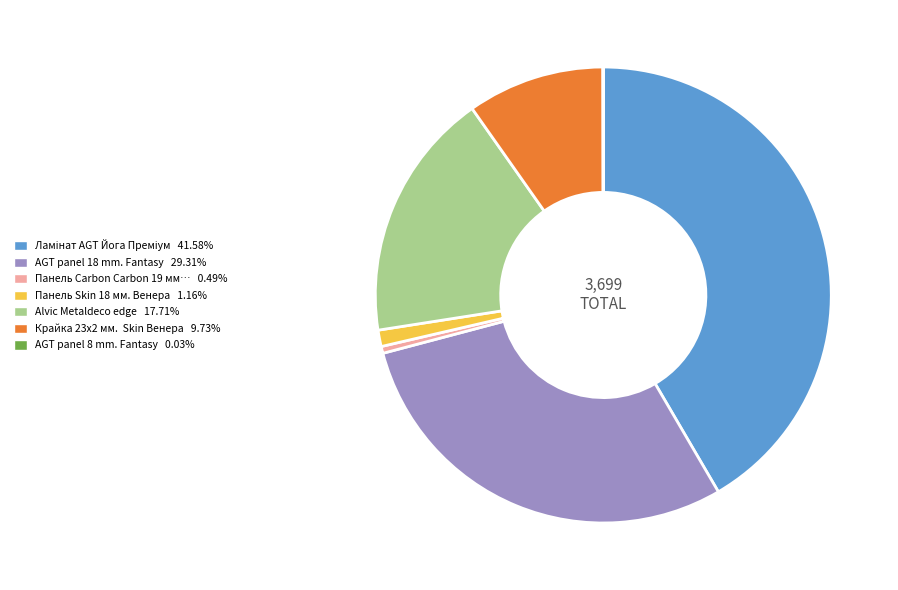

Is there a majority slice in this chart?

No